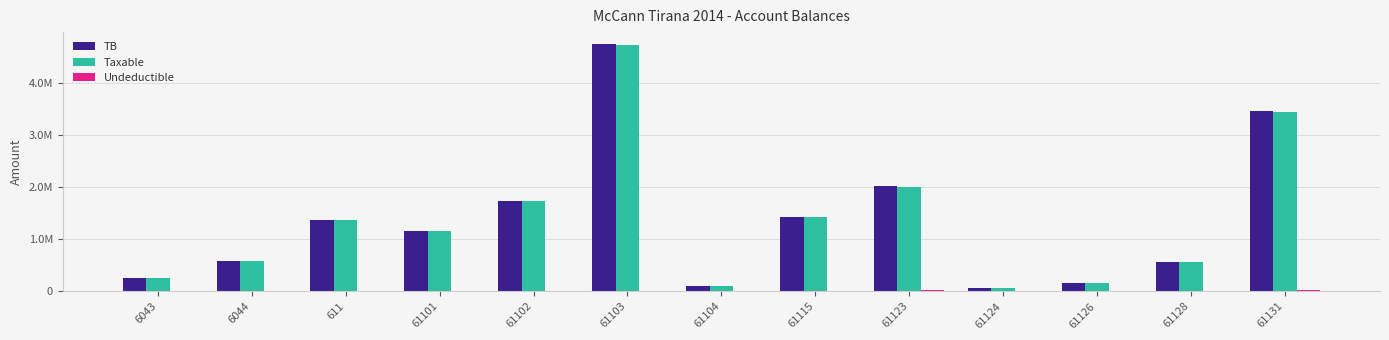

What is the sum of all Undeductible values?

68592.0